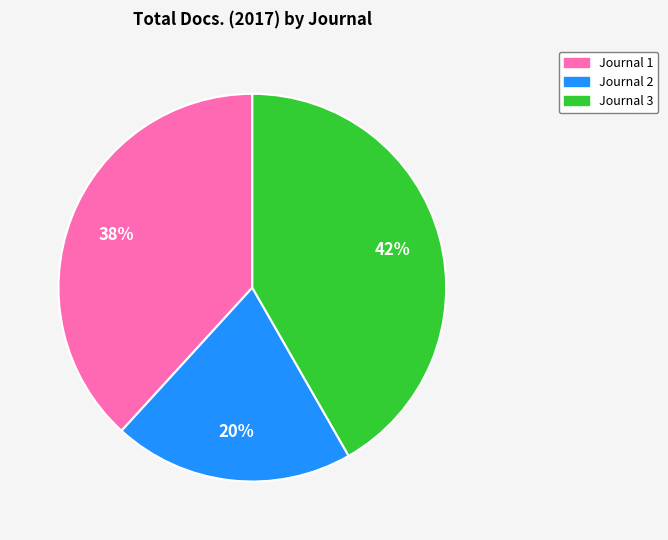

Does any single category account for the majority?

No